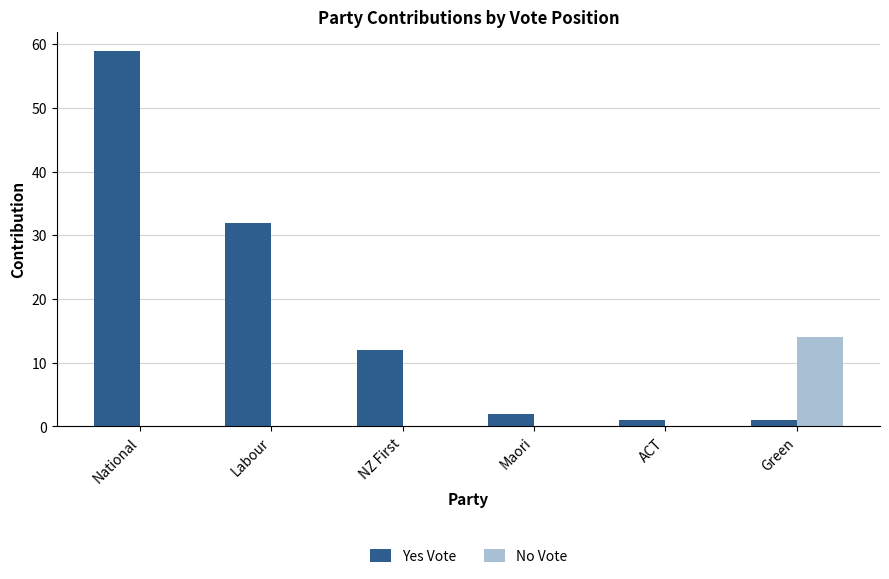

The Yes Vote series shows 16 at National. True or false?

False